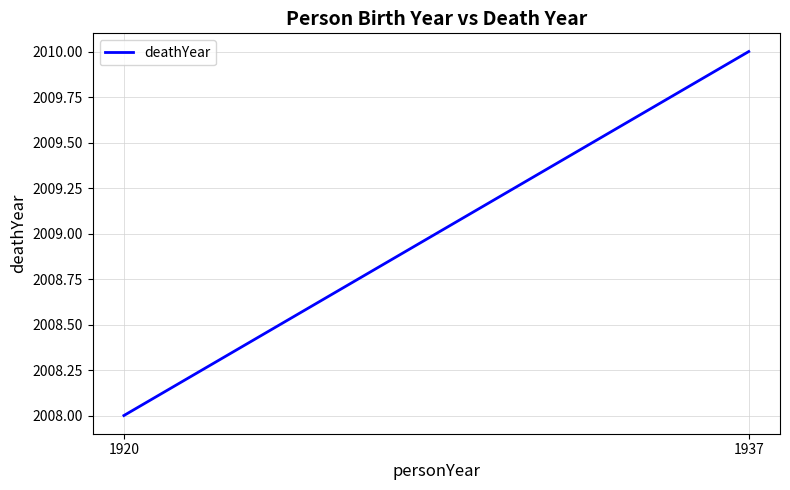

What is the average value?

2009